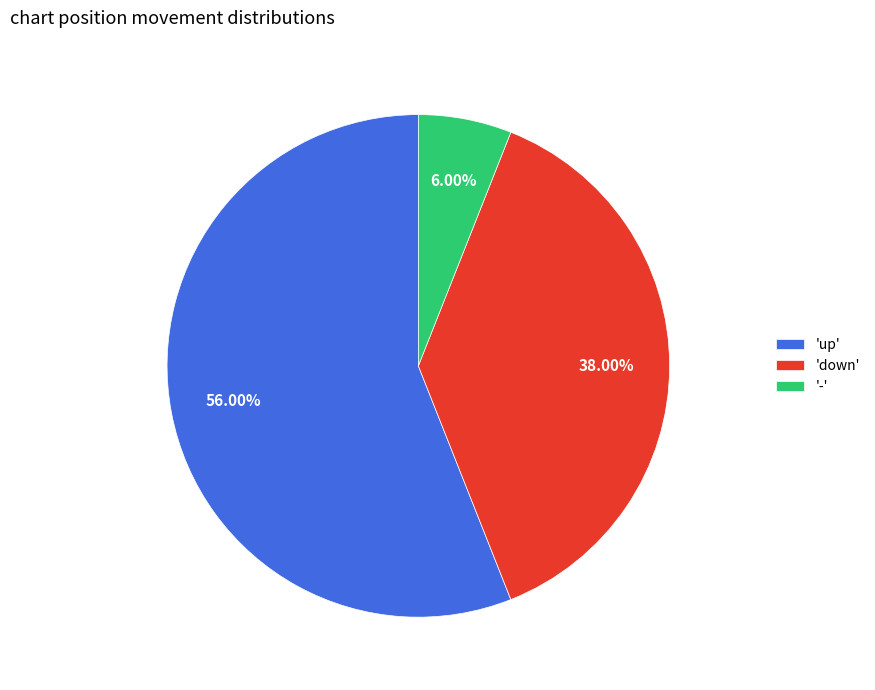

Which has a higher value, '-' or 'down'?

'down'